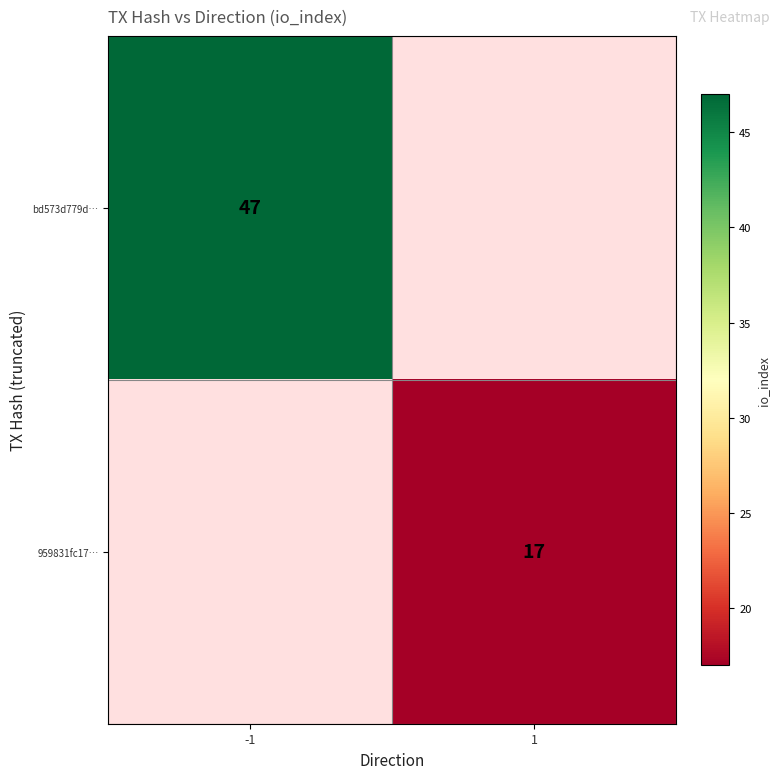

The 959831fc17… series shows 24 at 1. True or false?

False